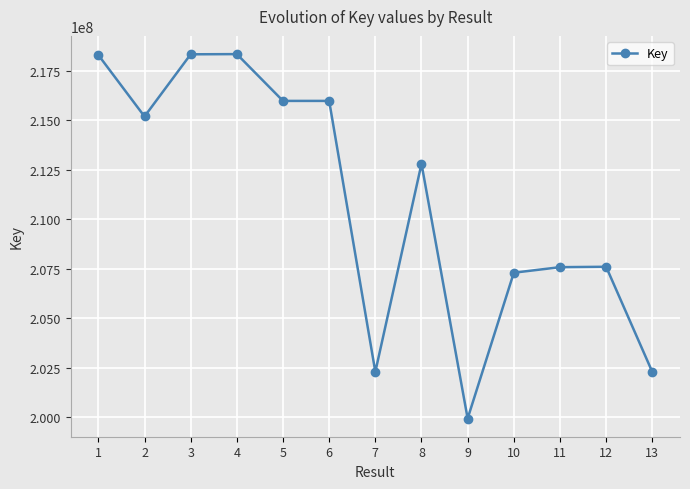

Where is the first local minimum?

2